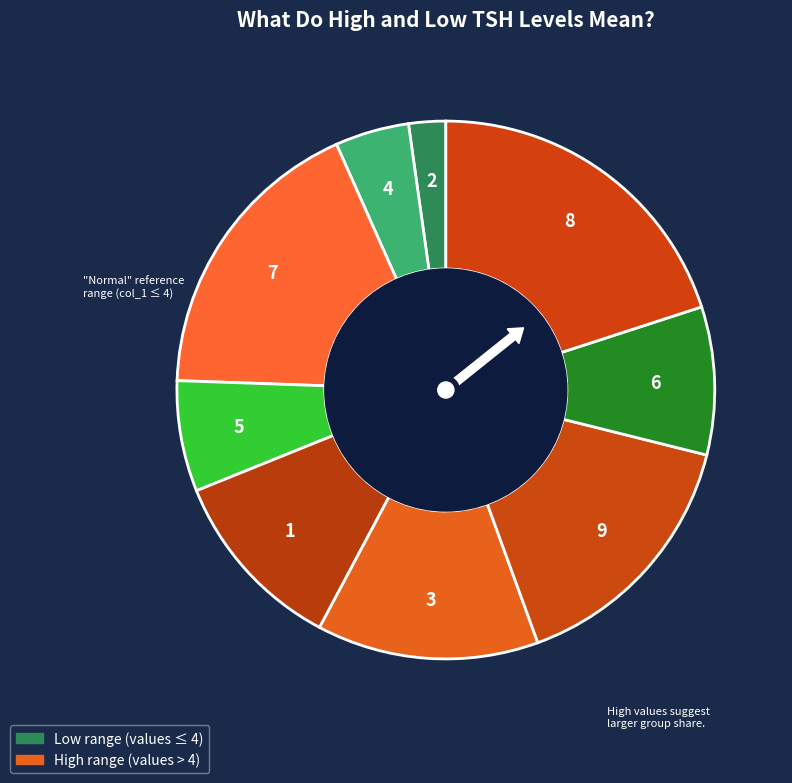

Which category has the smallest portion of the pie?

2